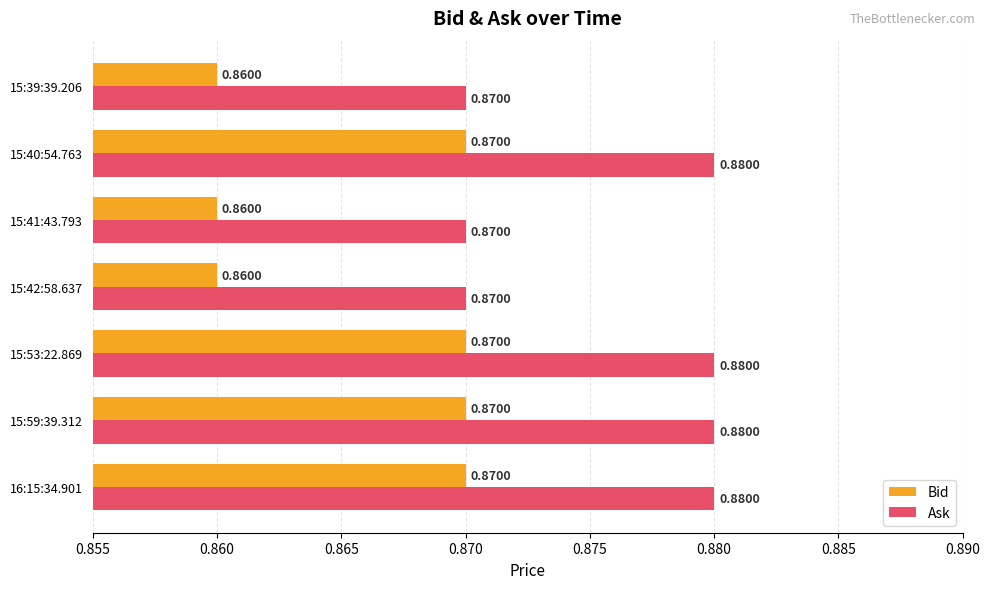

What is the sum of all Ask values?

6.1